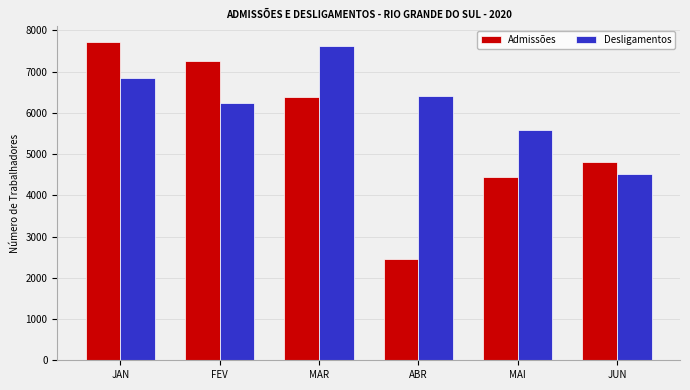

Reading left to right, list all the values displayed in this chart.

Admissões: 7709	7245	6390	2465	4431	4814
Desligamentos: 6844	6231	7607	6418	5571	4517